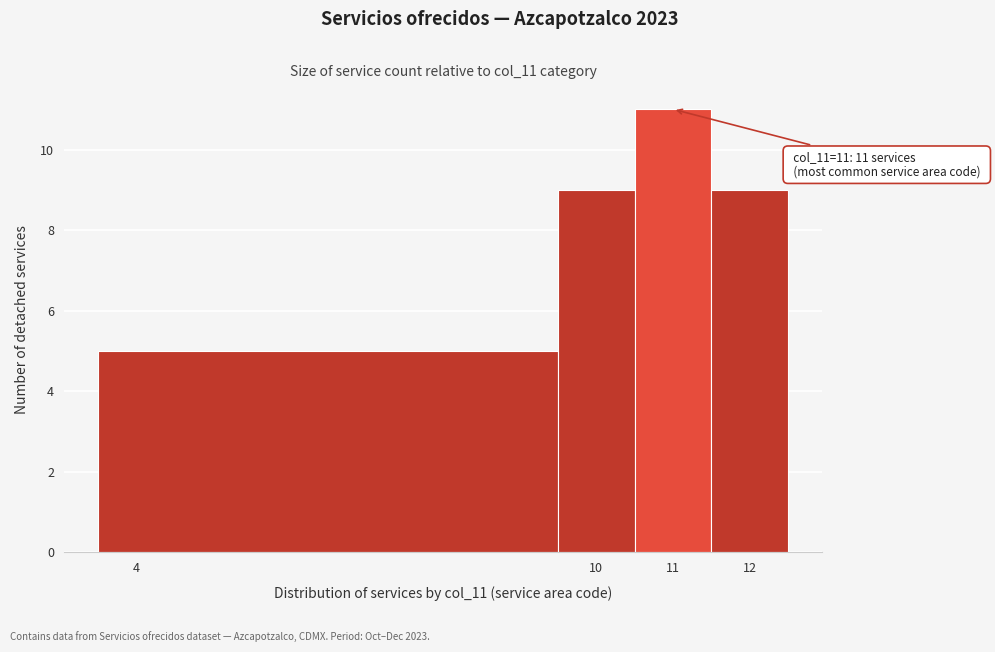

Over which range of the x-axis is the bar tallest?

10.5 to 11.5